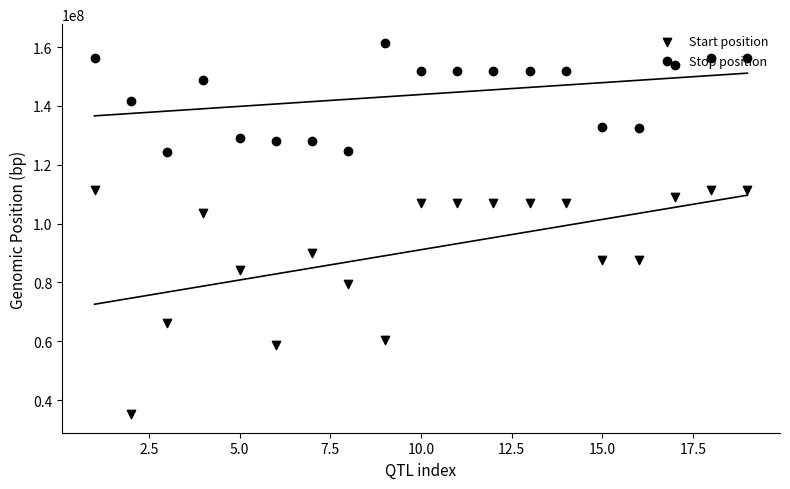

What are all the series names shown in the legend?

Start position, Stop position